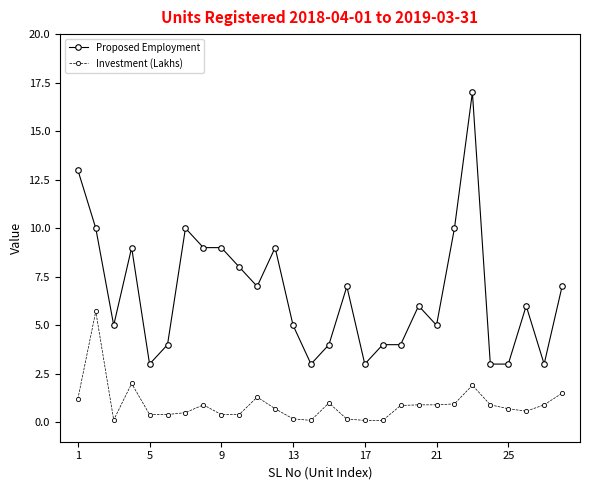

Which series has the largest total across all categories?

Proposed Employment